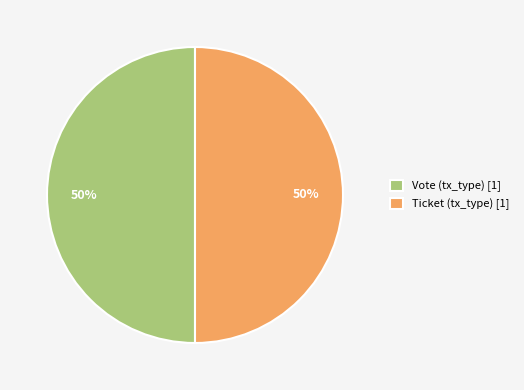

Is it true that Ticket (tx_type) [1] is 50% of the pie?

True